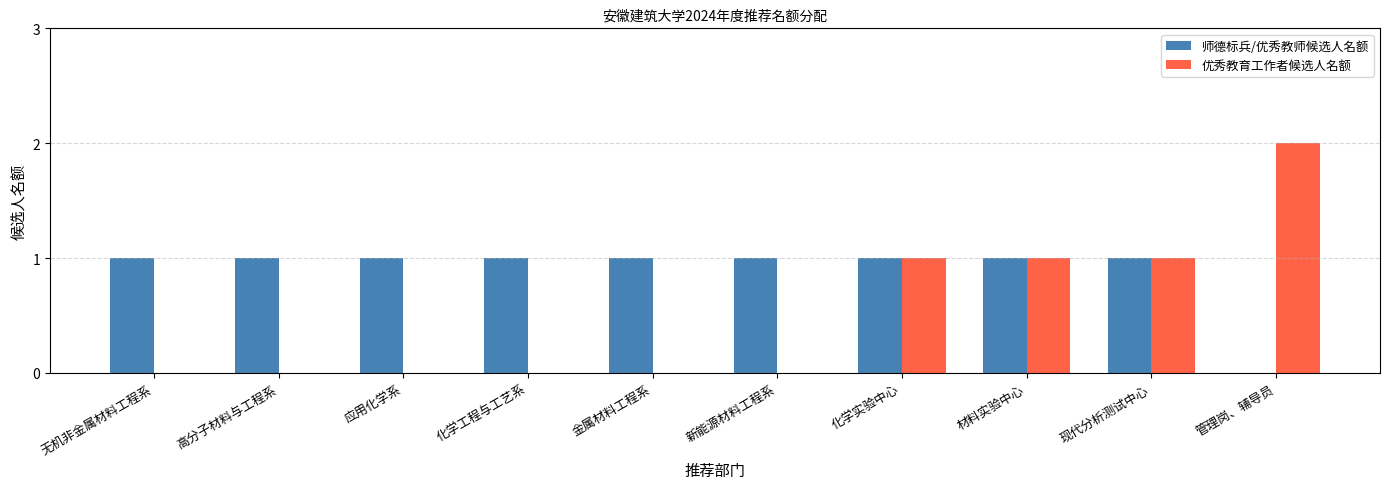

The value of 优秀教育工作者候选人名额 at 应用化学系 is 0. True or false?

True